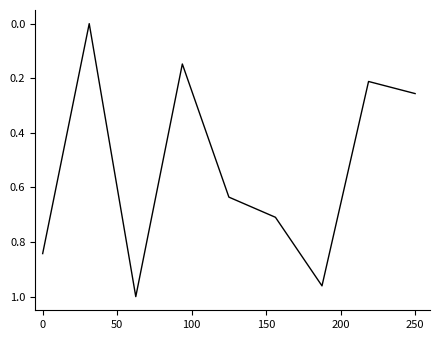

How many points are lower than both their immediate neighbors (excluding endpoints)?

3